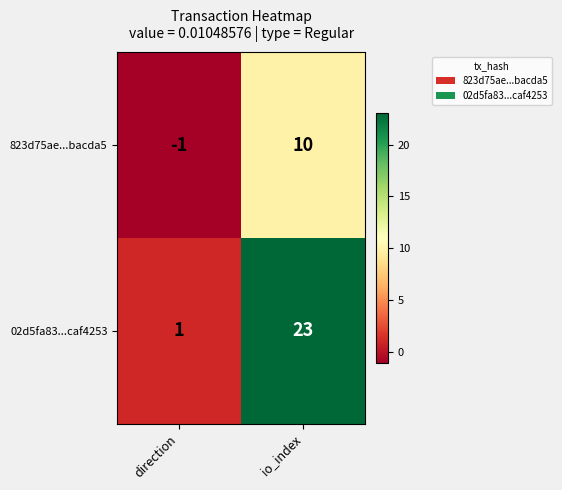

Which series has the widest spread of values?

02d5fa83...caf4253